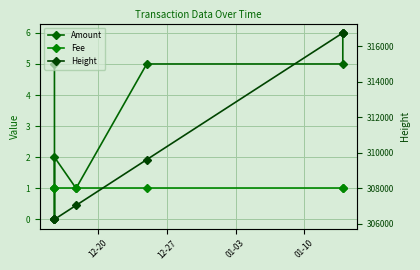

What is the lowest value of the Fee series?

1